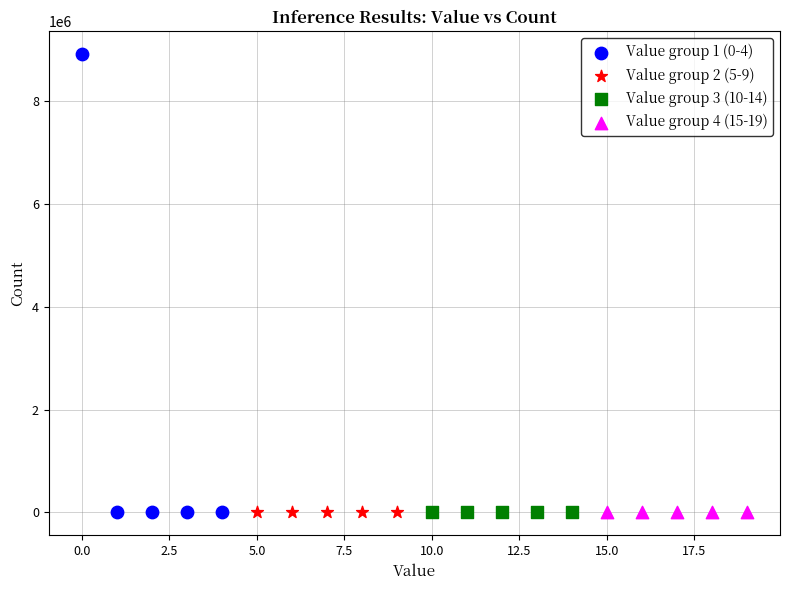

Which series contains the highest Y value?

Value group 1 (0-4)